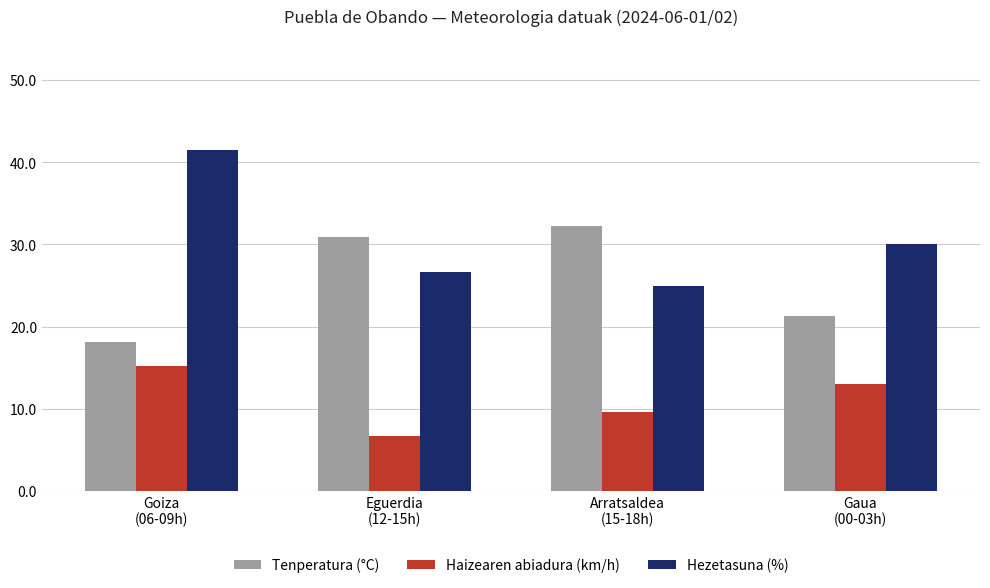

How many bars are there in total?

12